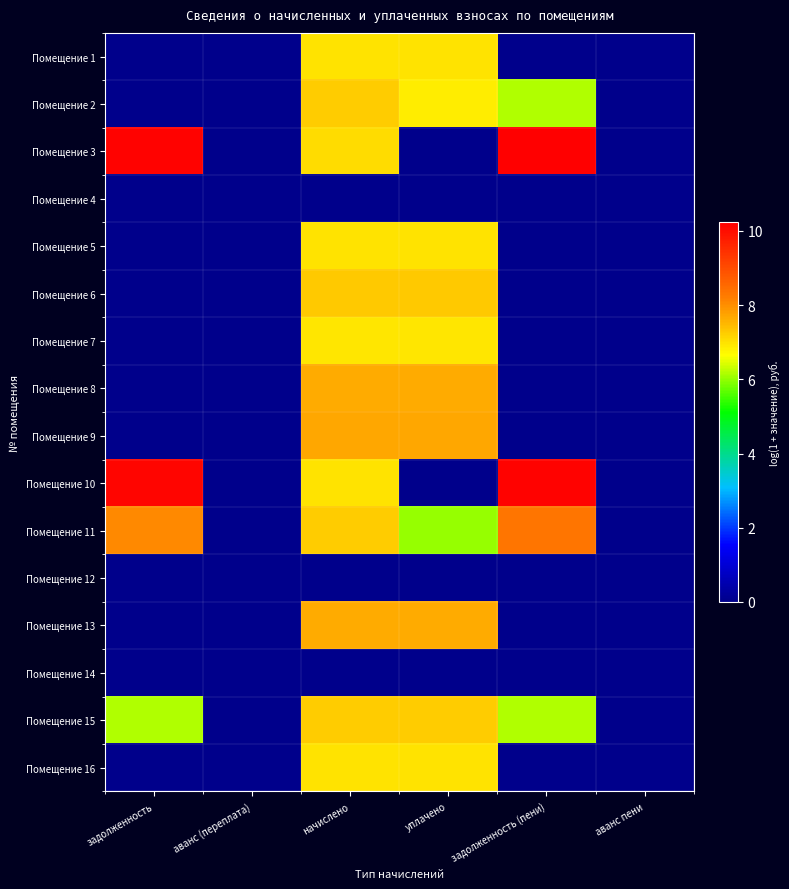

List the series in order of their peak value, lowest first.

Помещение 4, Помещение 12, Помещение 14, Помещение 7, Помещение 1, Помещение 5, Помещение 16, Помещение 15, Помещение 2, Помещение 6, Помещение 8, Помещение 13, Помещение 9, Помещение 11, Помещение 10, Помещение 3